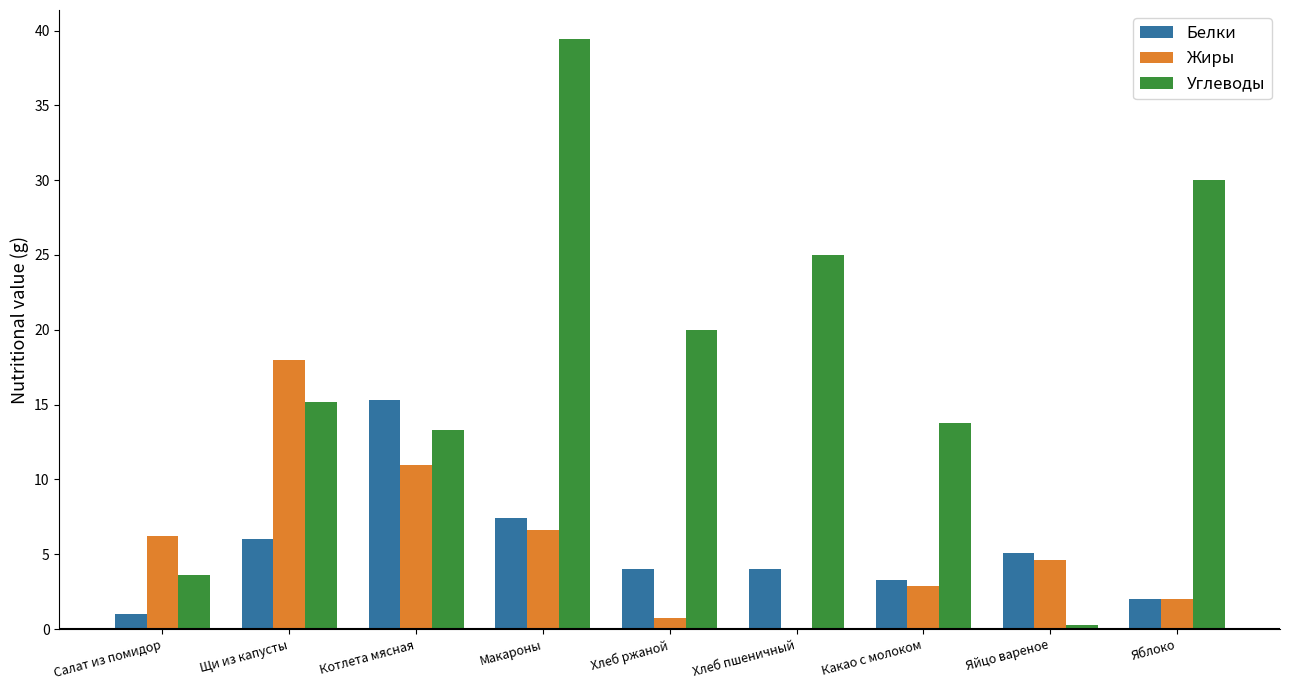

Is it true that Белки equals 20.9 at Котлета мясная?

False